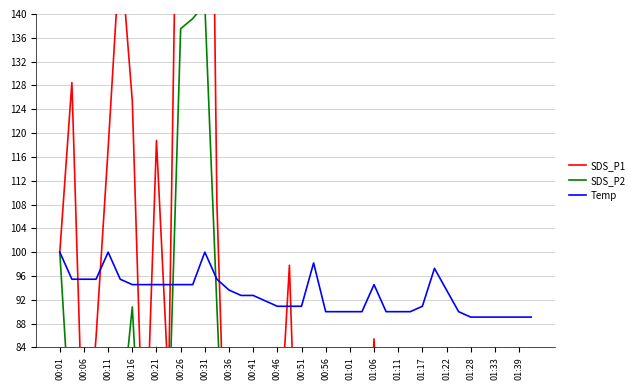

Which has a higher value, 33 or 36?

33